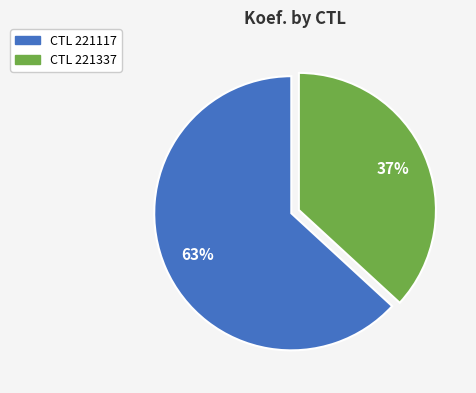

To the nearest percent, what is the difference between the largest and smallest slice percentages?

26%